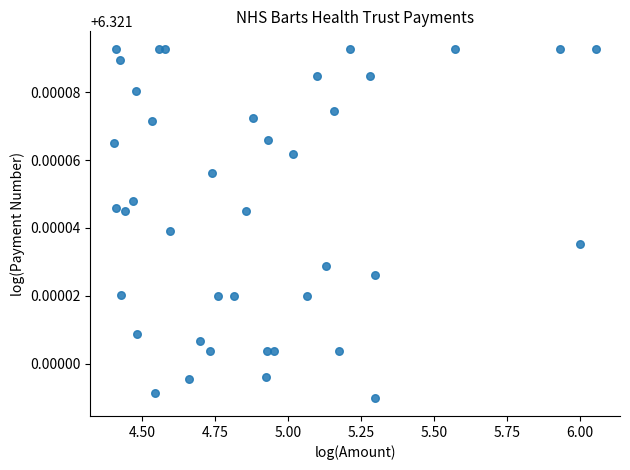

What is the range of X values (max minus min)?

1.7